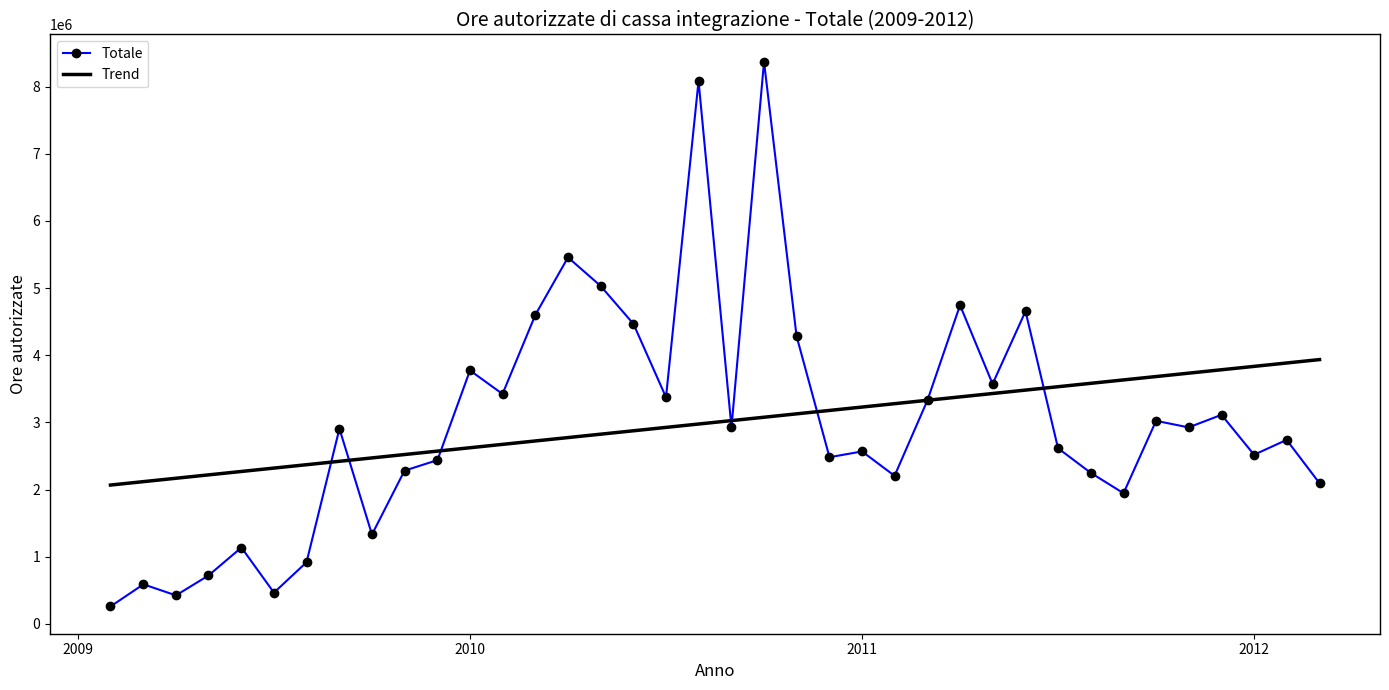

What is the minimum value for Trend?

2066303.1